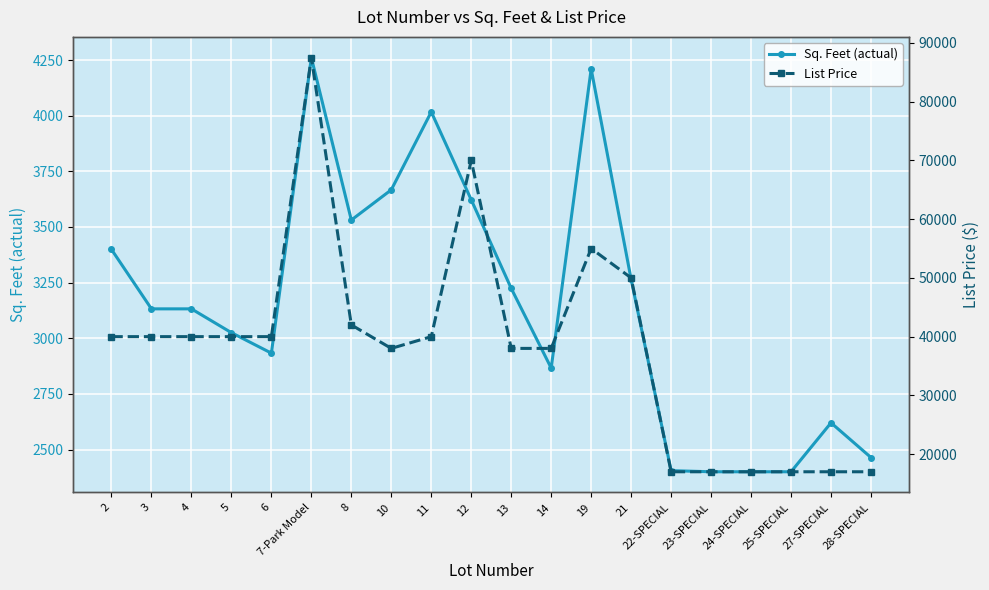

At which category is the sum across all series the highest?

7-Park Model